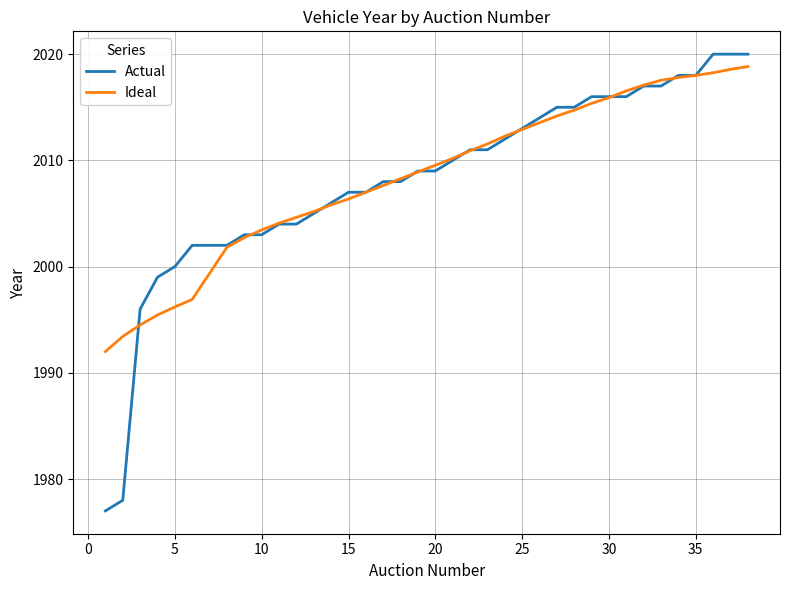

What is the minimum value shown in the chart?

1977.0